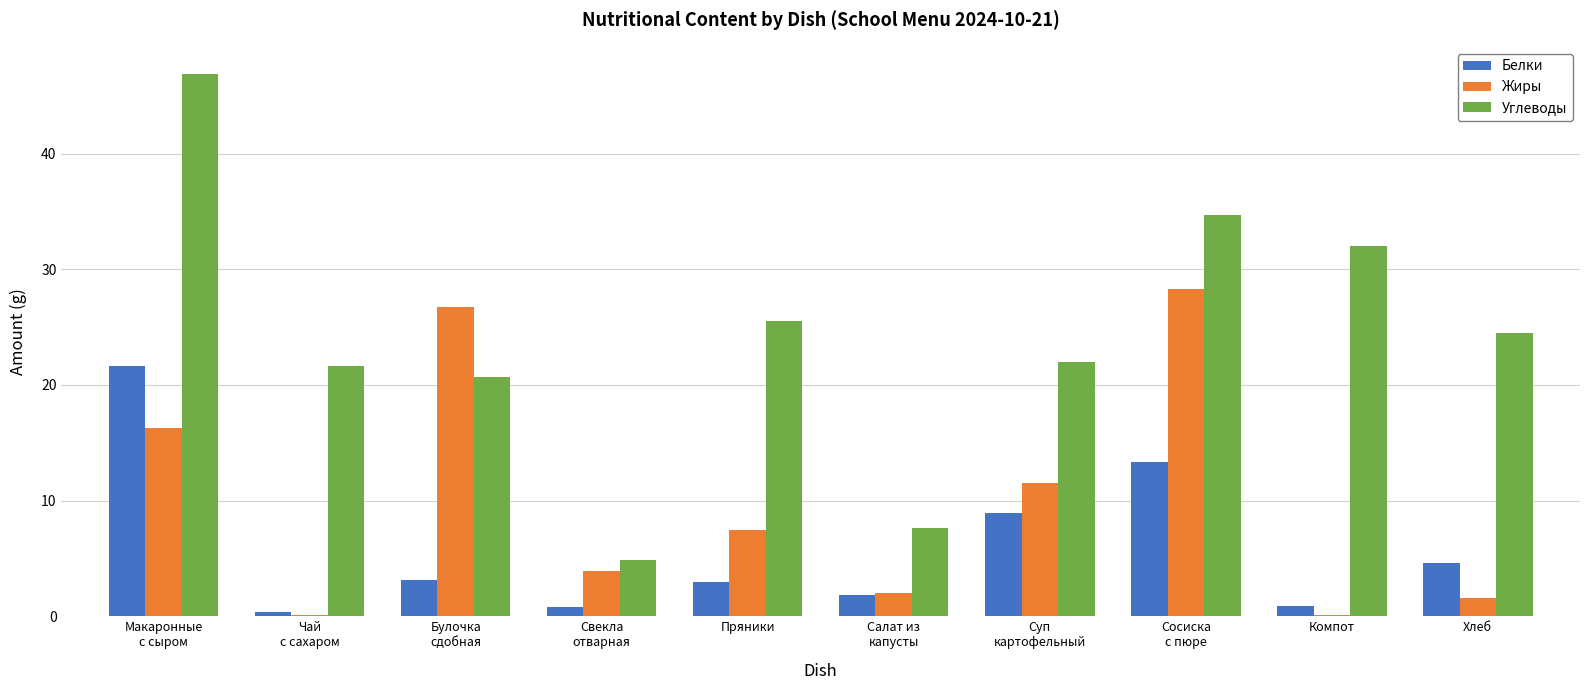

Are the bars horizontal?

No